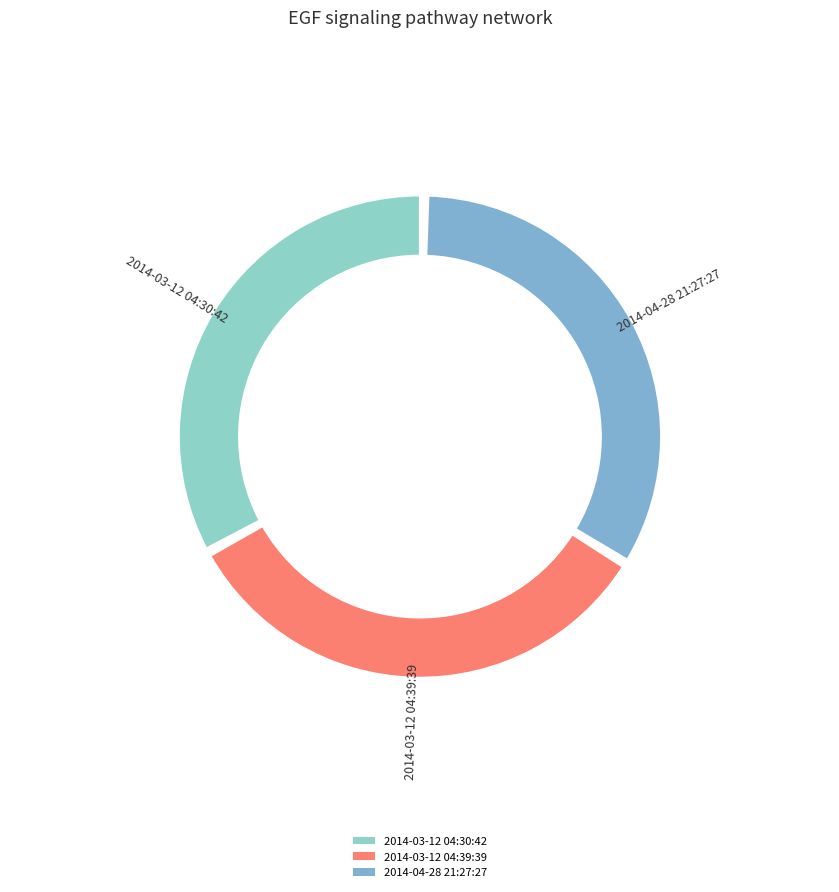

What is the change in value from 2014-03-12 04:39:39 to 2014-04-28 21:27:27?

+204